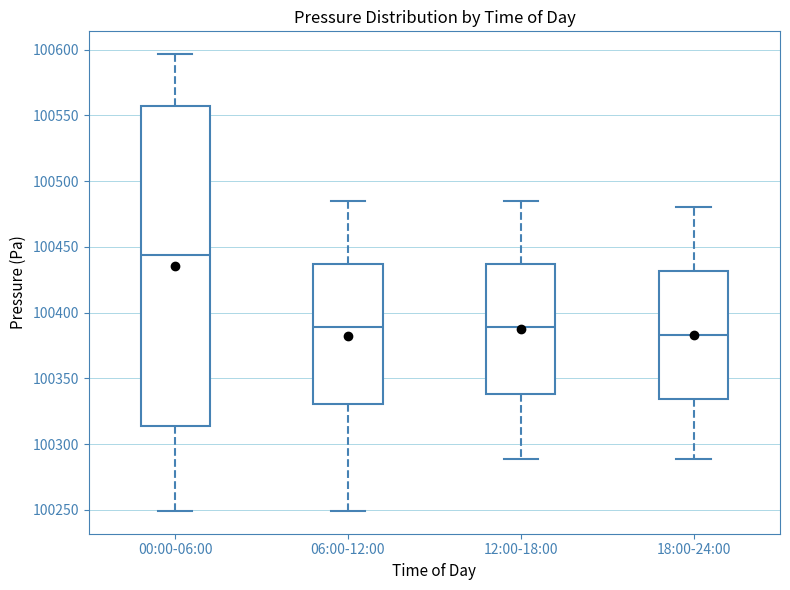

Where does the median line of the box for 06:00-12:00 sit on the y-axis? The values are not printed on the chart, so give them approximately, as read against the axis.

100390